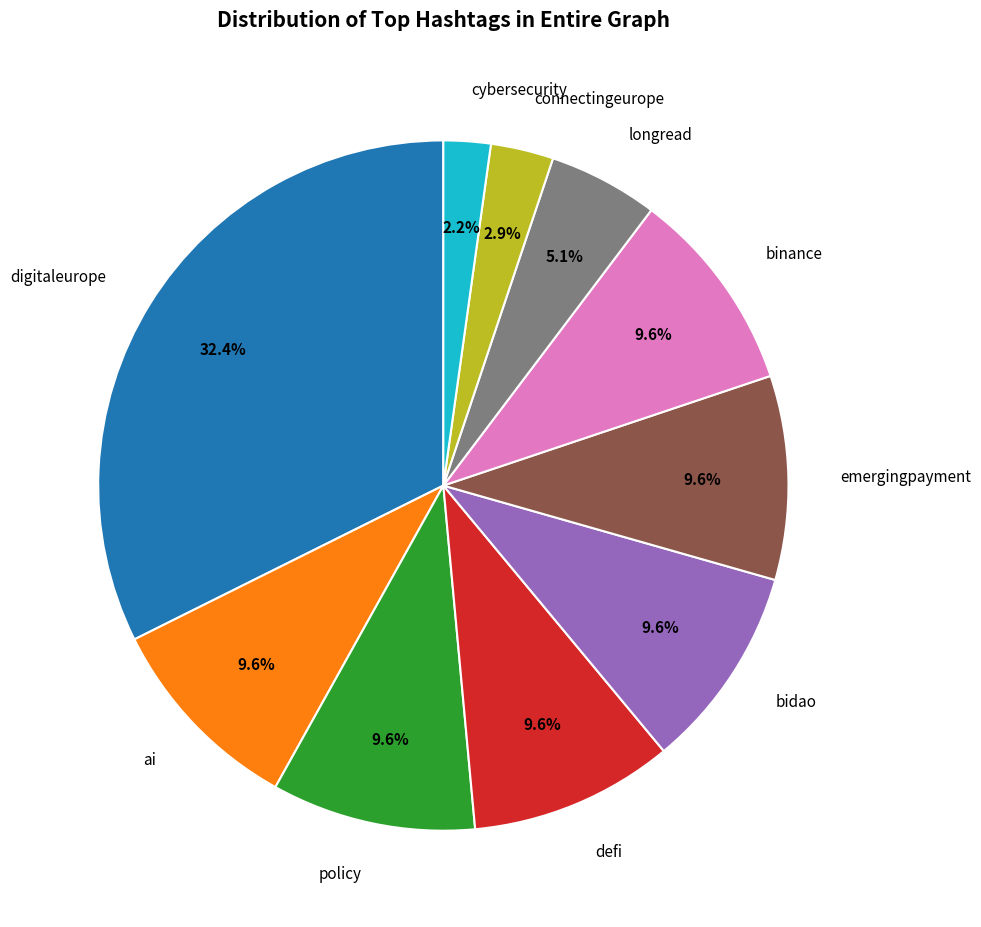

Is policy the majority of the pie?

No